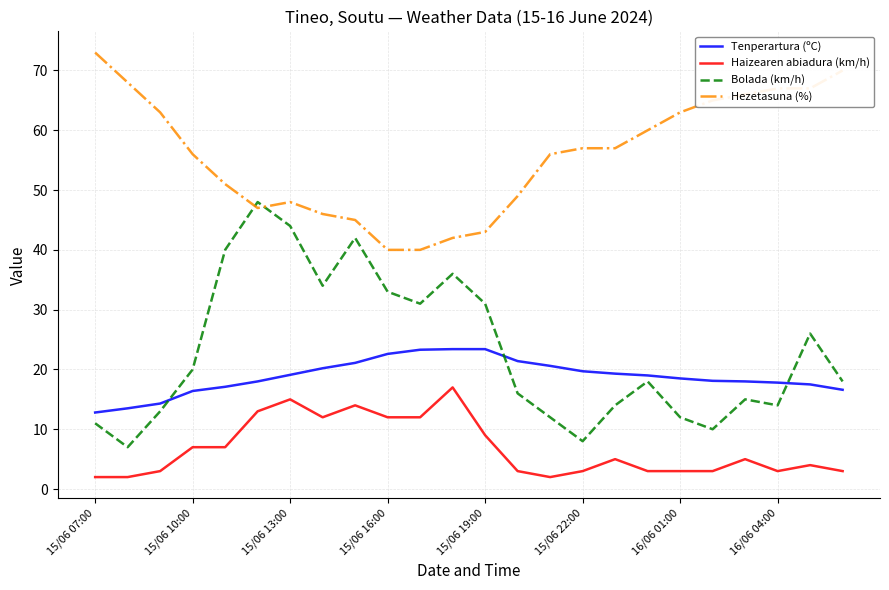

List the series in order of their peak value, highest first.

Hezetasuna (%), Bolada (km/h), Tenperartura (ºC), Haizearen abiadura (km/h)